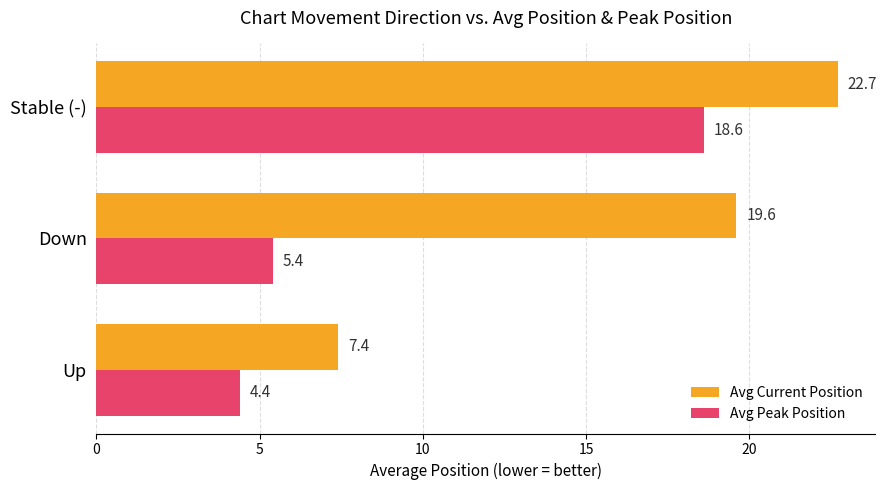

What are all the series names shown in the legend?

Avg Current Position, Avg Peak Position